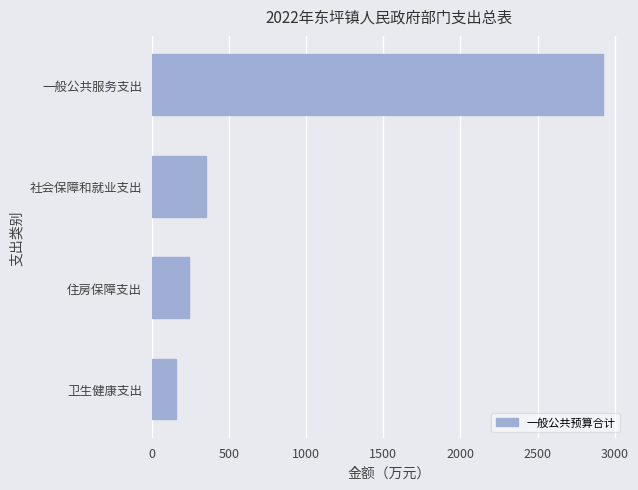

Approximately how many times larger is the value at 卫生健康支出 compared to 社会保障和就业支出?

0.4